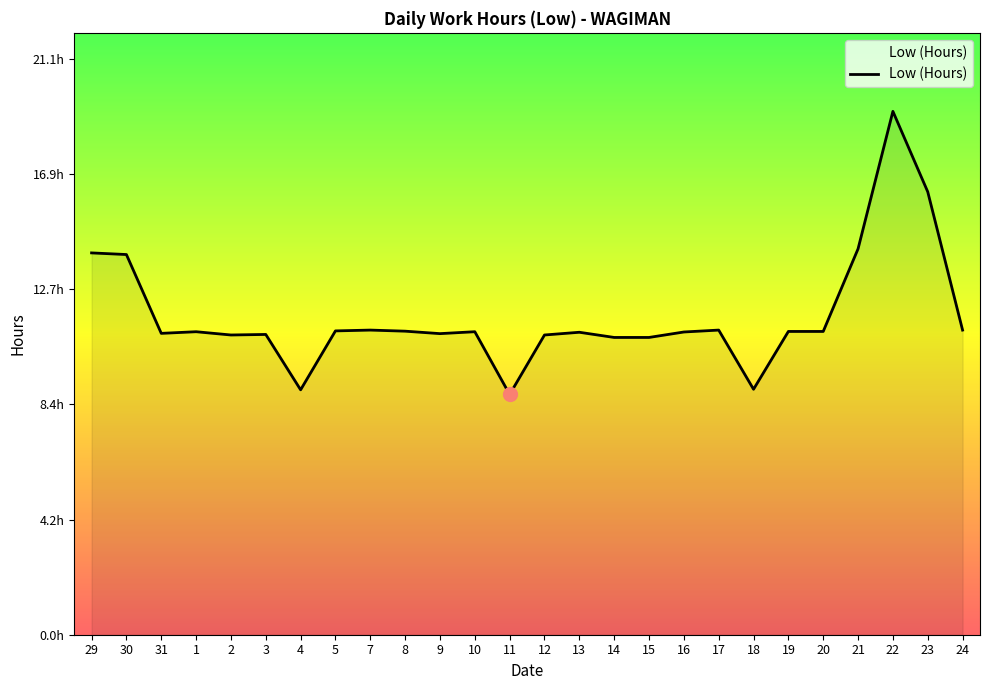

Where is the data nearest to the value 14?

29